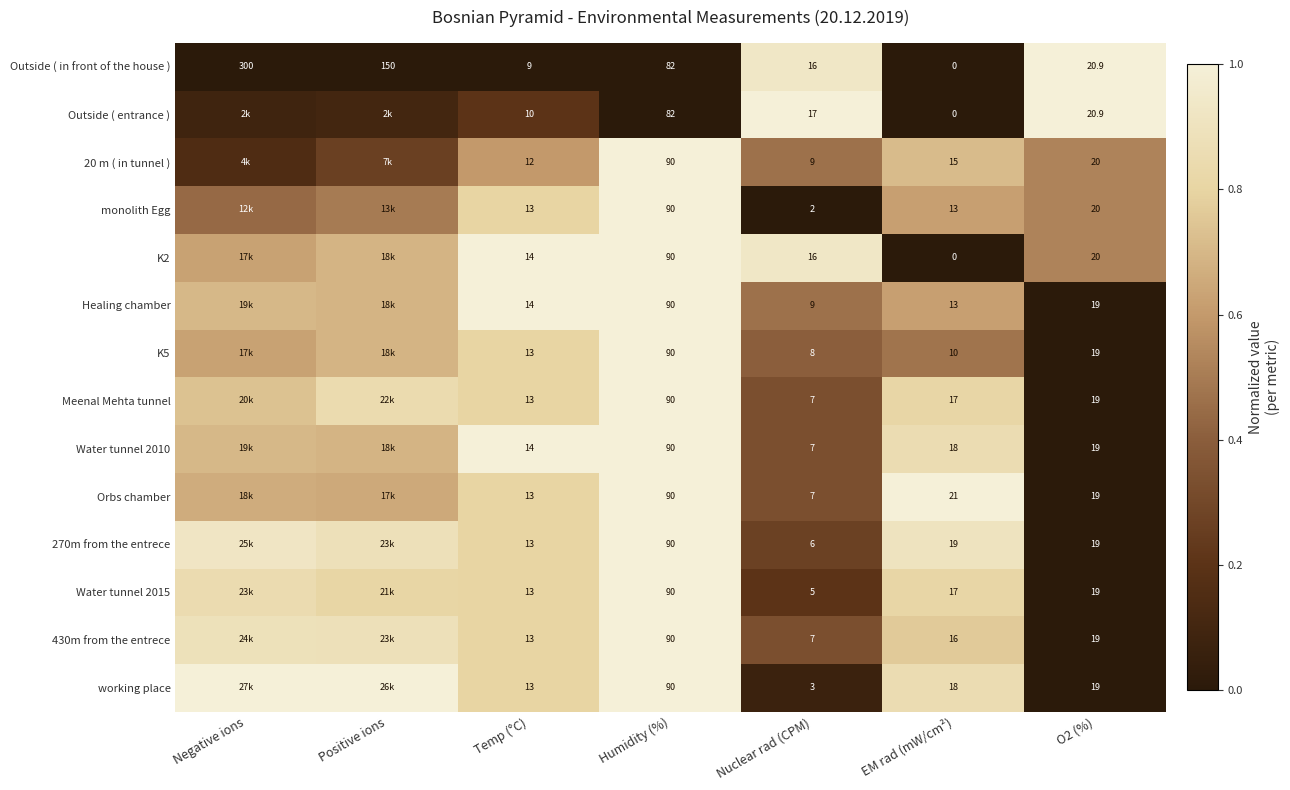

At which label is Outside ( in front of the house ) closest to 150?

Positive ions